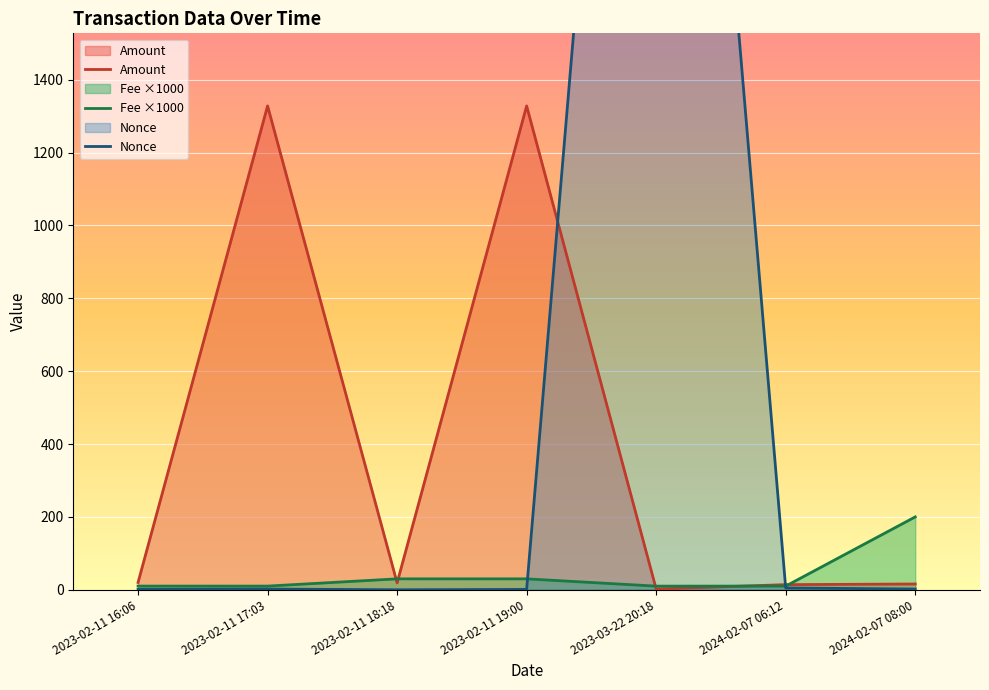

What is the sum of the Nonce values at 2023-02-11 18:18 and 2023-02-11 19:00?

1.0